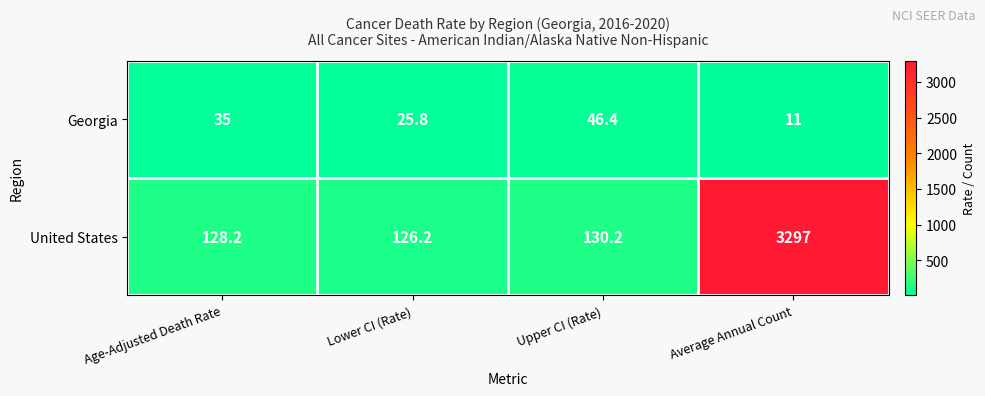

Is it true that Georgia equals 11.0 at Average Annual Count?

True